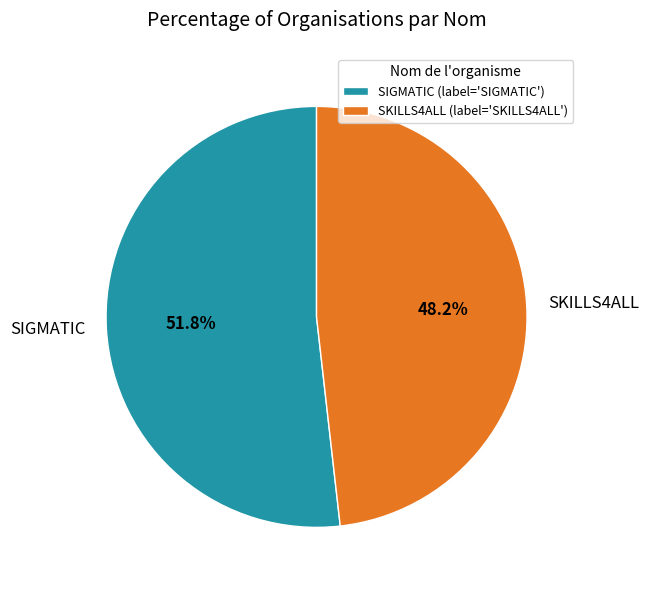

How many segments does this pie chart have?

2